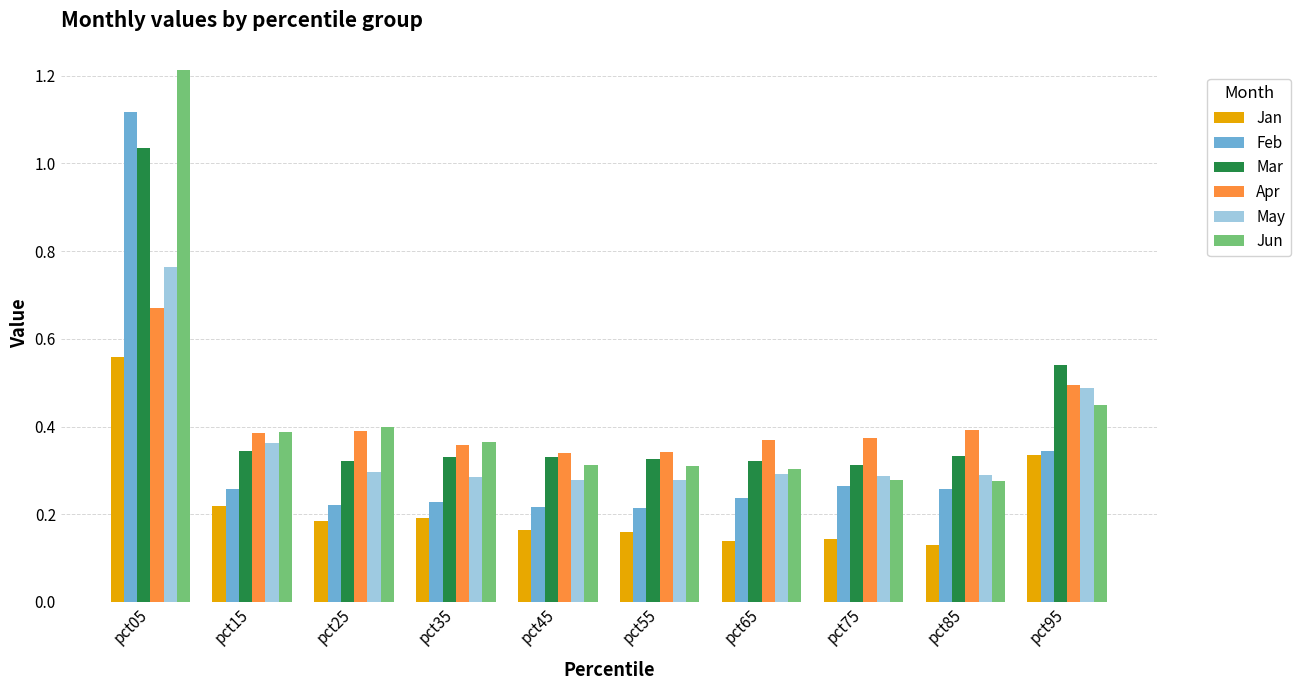

Which category has the lowest value across all series?

pct85